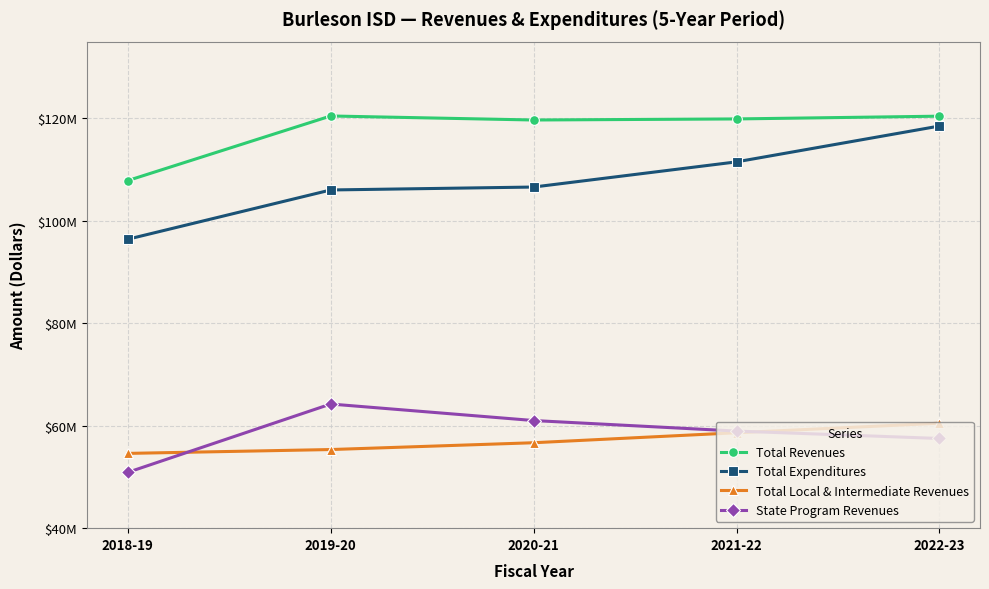

True or false: Total Expenditures and State Program Revenues cross at least once.

False